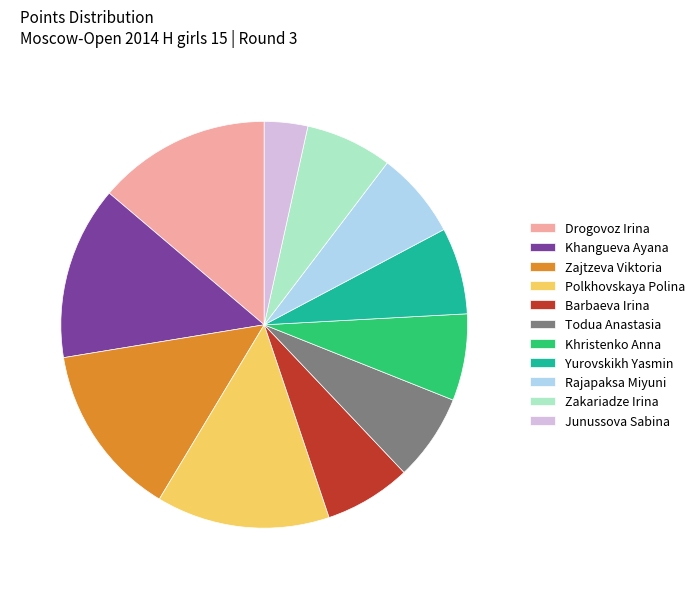

Does any single category account for the majority?

No